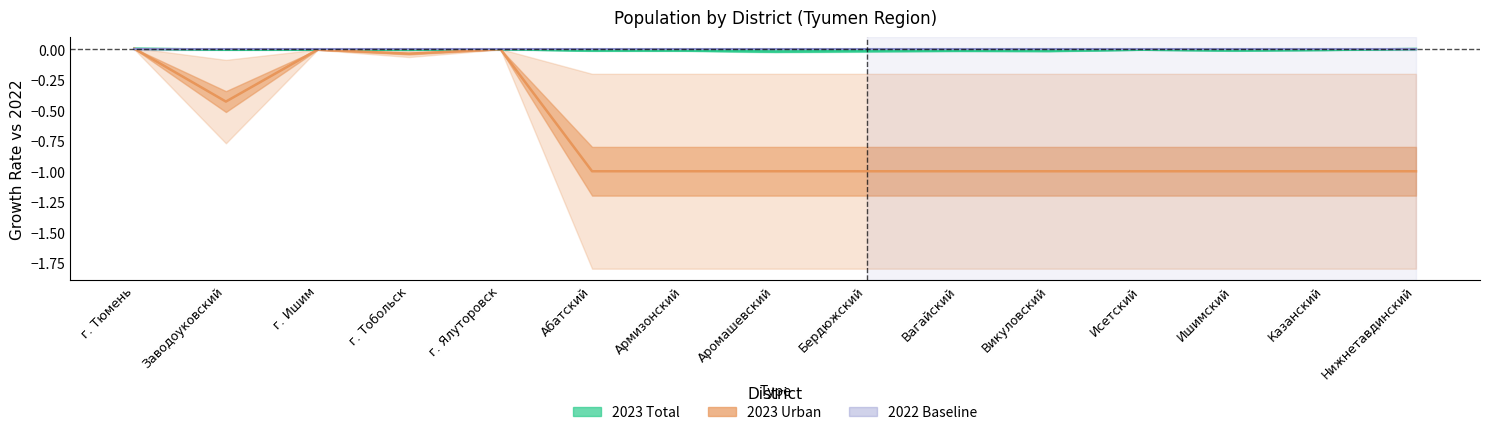

Which series has the widest spread of values?

2023 Urban